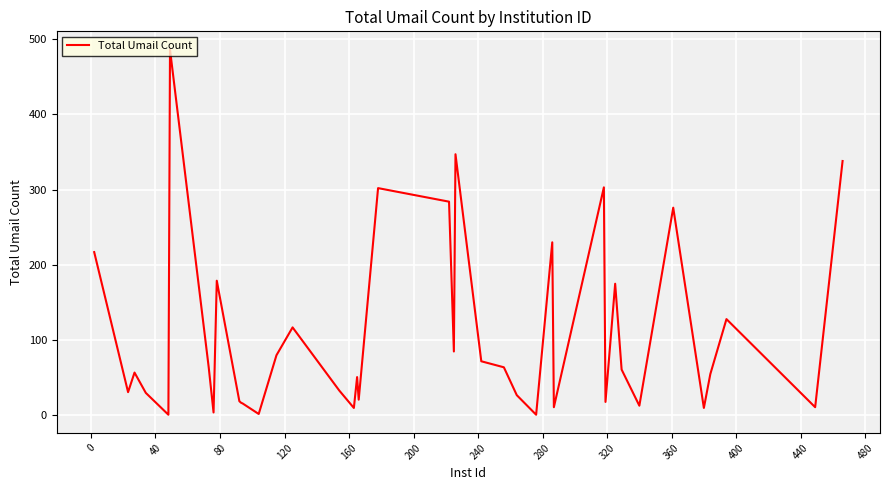

What is the difference between the maximum and minimum values?

485